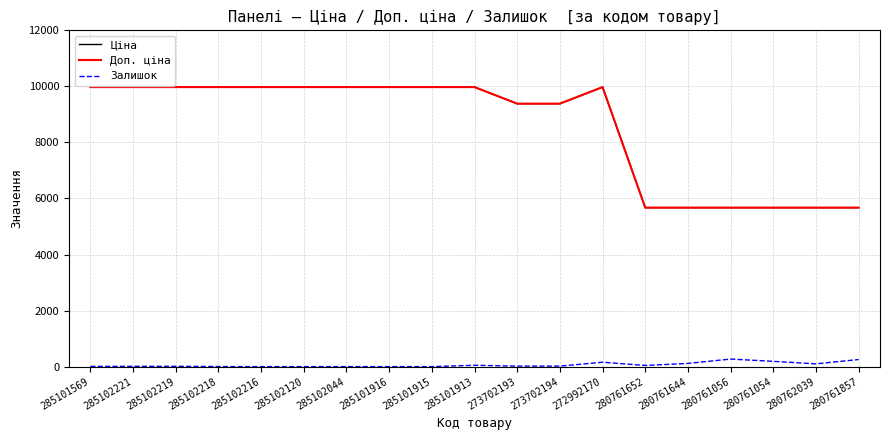

Reading right to left, list all the values displayed in this chart.

Ціна: 5673.8	5673.8	5673.8	5673.8	5673.8	5673.8	9975.0	9384.0	9384.0	9975.0	9975.0	9975.0	9975.0	9975.0	9975.0	9975.0	9975.0	9975.0	9975.0
Доп. ціна: 5673.8	5673.8	5673.8	5673.8	5673.8	5673.8	9975.0	9384.0	9384.0	9975.0	9975.0	9975.0	9975.0	9975.0	9975.0	9975.0	9975.0	9975.0	9975.0
Залишок: 253.0	99.0	188.0	270.0	114.0	42.0	157.0	18.0	18.0	48.0	0.0	0.0	1.0	0.0	0.0	3.0	11.0	11.0	7.0